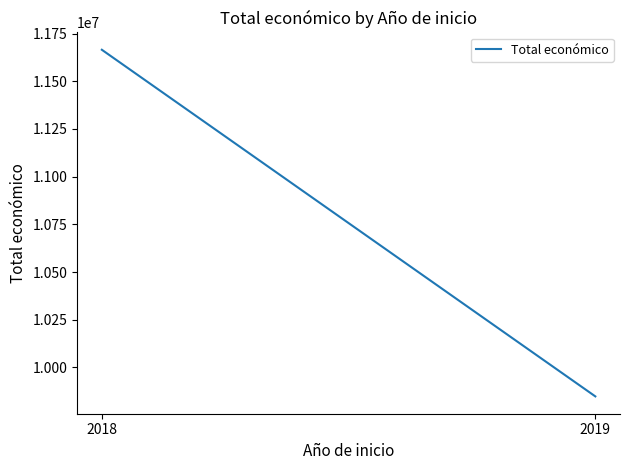

What is the average value?

10756548